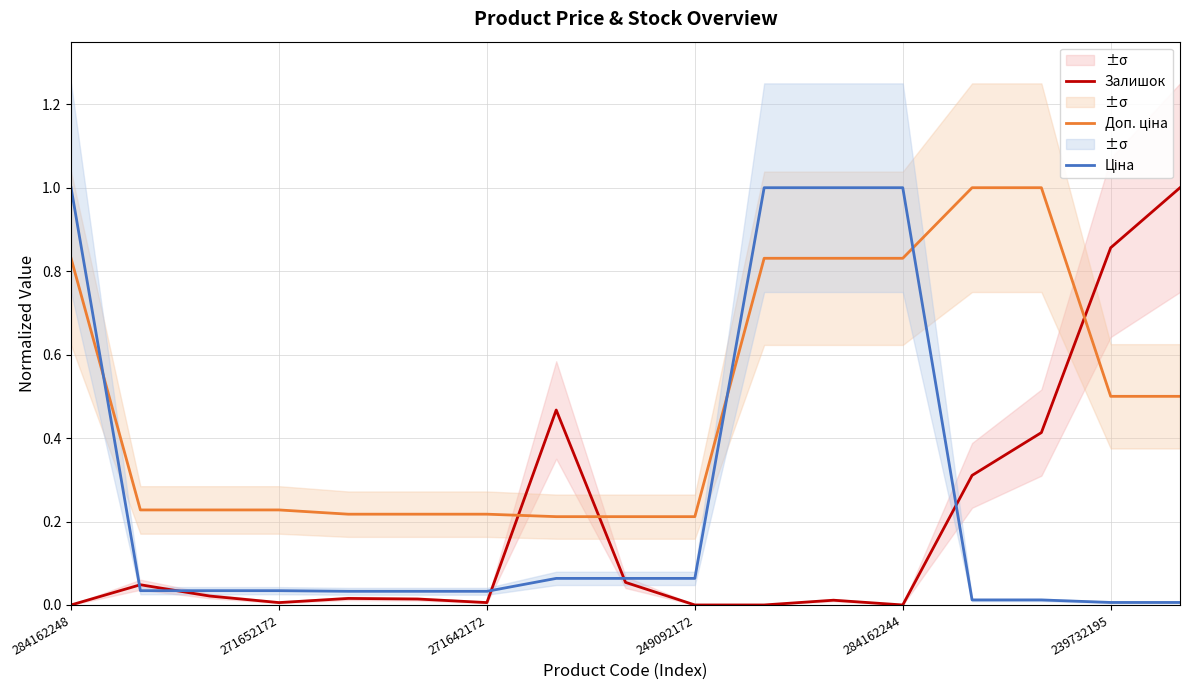

The Ціна series shows 0.0 at 14. True or false?

True